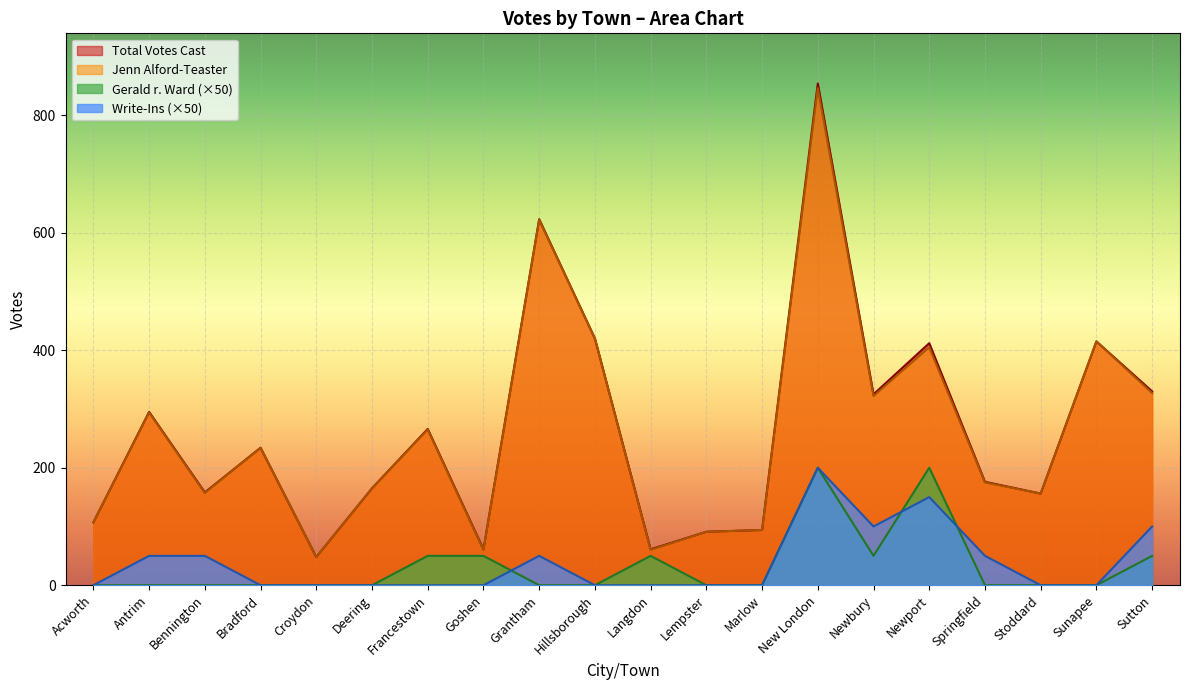

Which series has the largest range (max minus min)?

Total Votes Cast